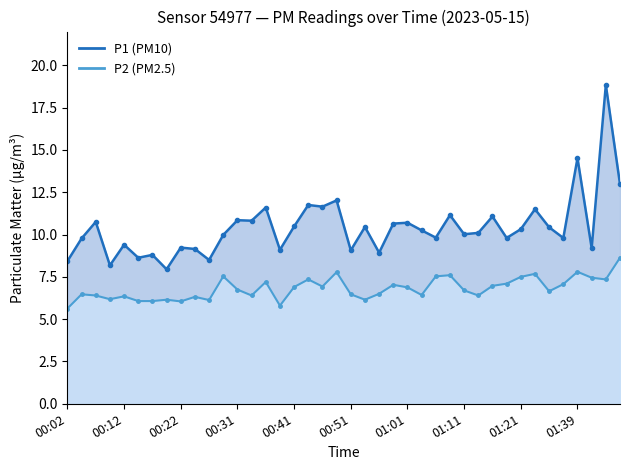

What is the label of the 35th point from the left?

01:30